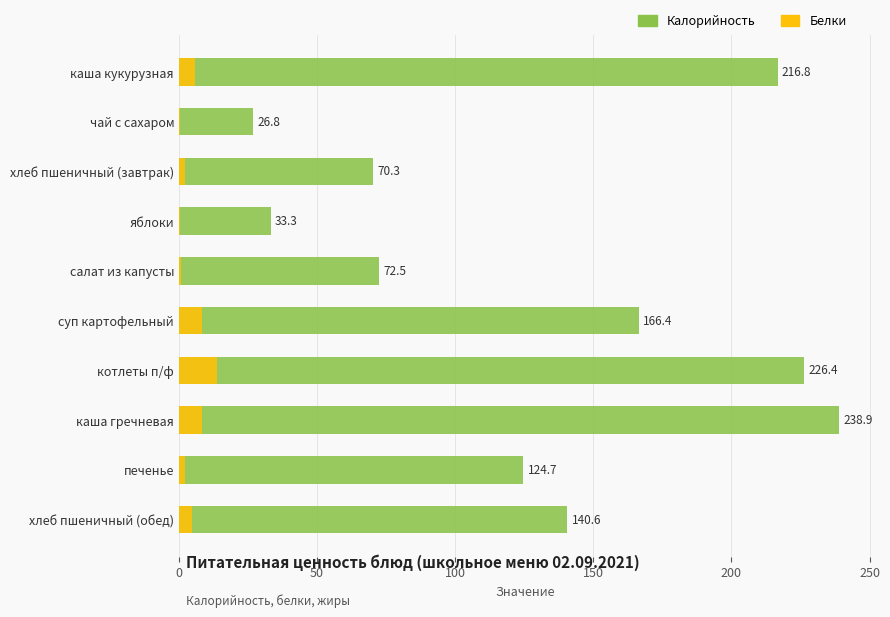

Reading right to left, transcribe all the data shown in this chart.

Калорийность: 140.6	124.7	238.9	226.4	166.4	72.5	33.3	70.3	26.8	216.8
Белки: 4.6	2.2	8.2	13.7	8.4	0.8	0.3	2.3	0.2	5.9